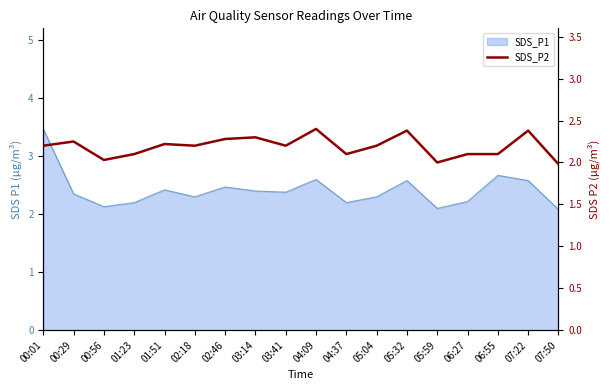

Does the chart have visible grid lines?

No